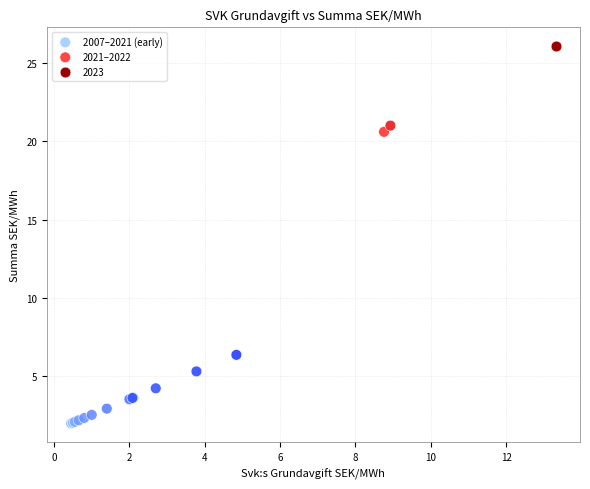

Which series reaches the maximum Y coordinate?

2023